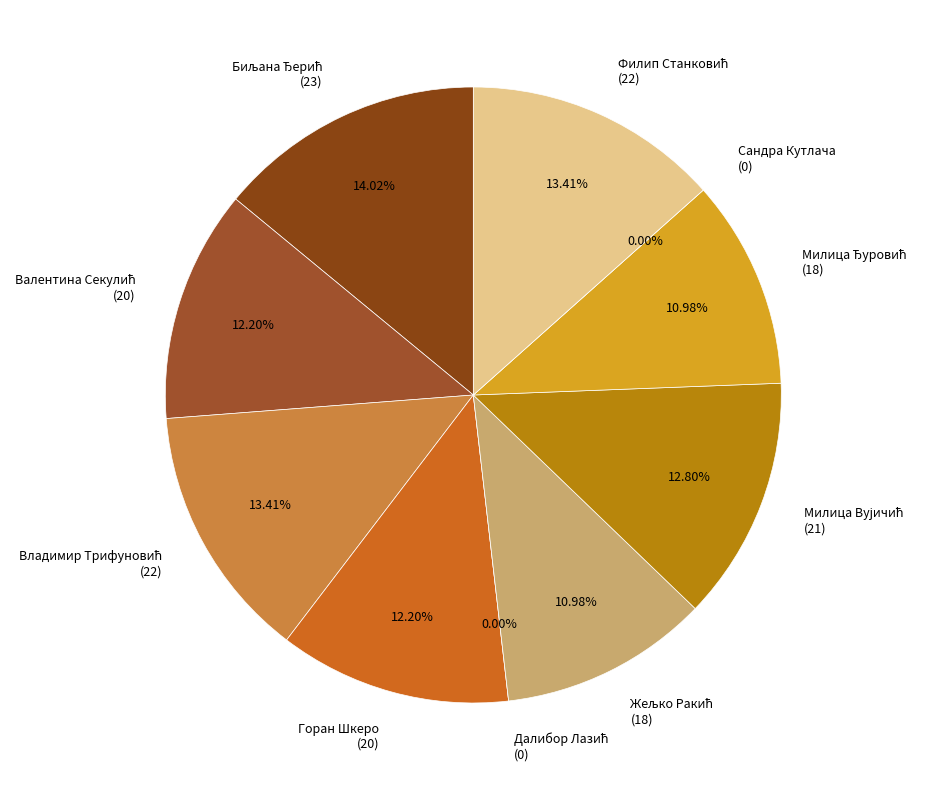

What percentage do Милица Вујичић and Горан Шкеро together represent?

25.0%